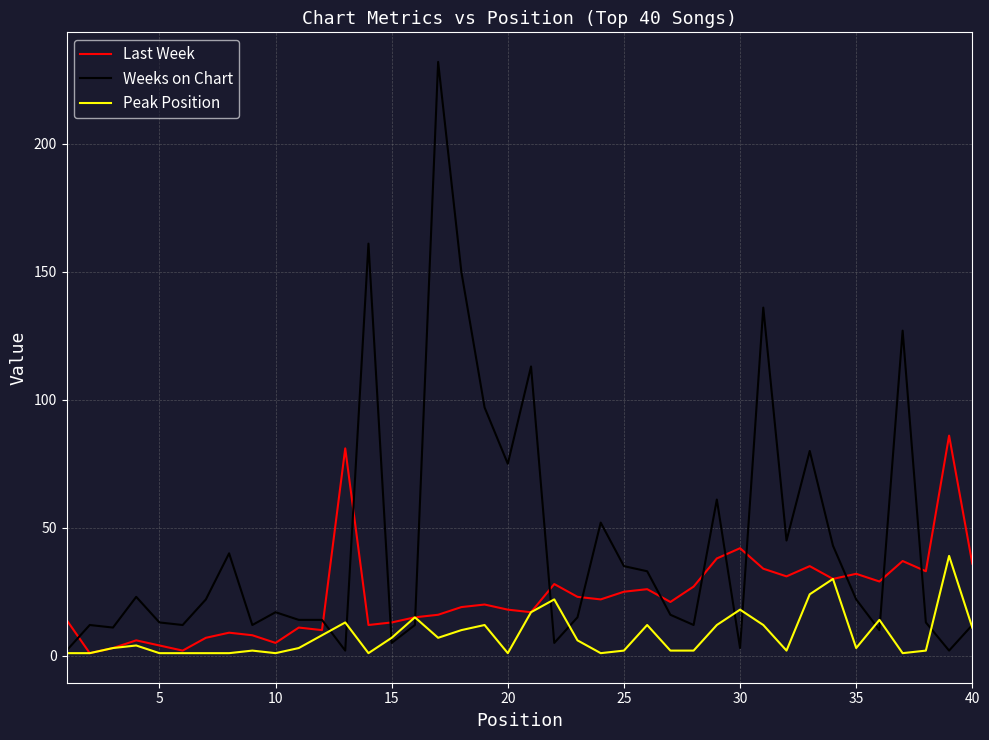

After their last crossing, which series has the higher values: Weeks on Chart or Last Week?

Last Week